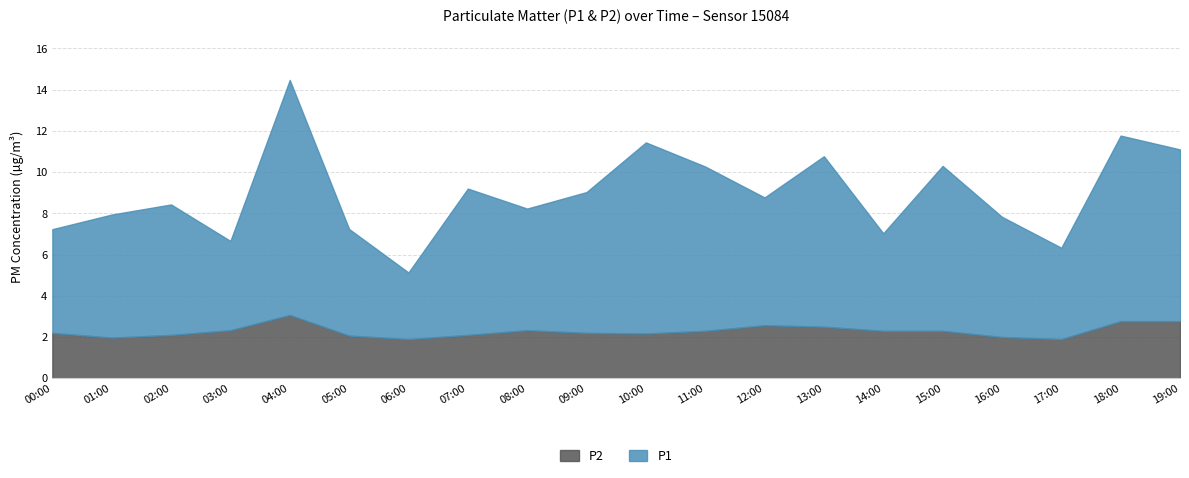

What are all the series names shown in the legend?

P2, P1